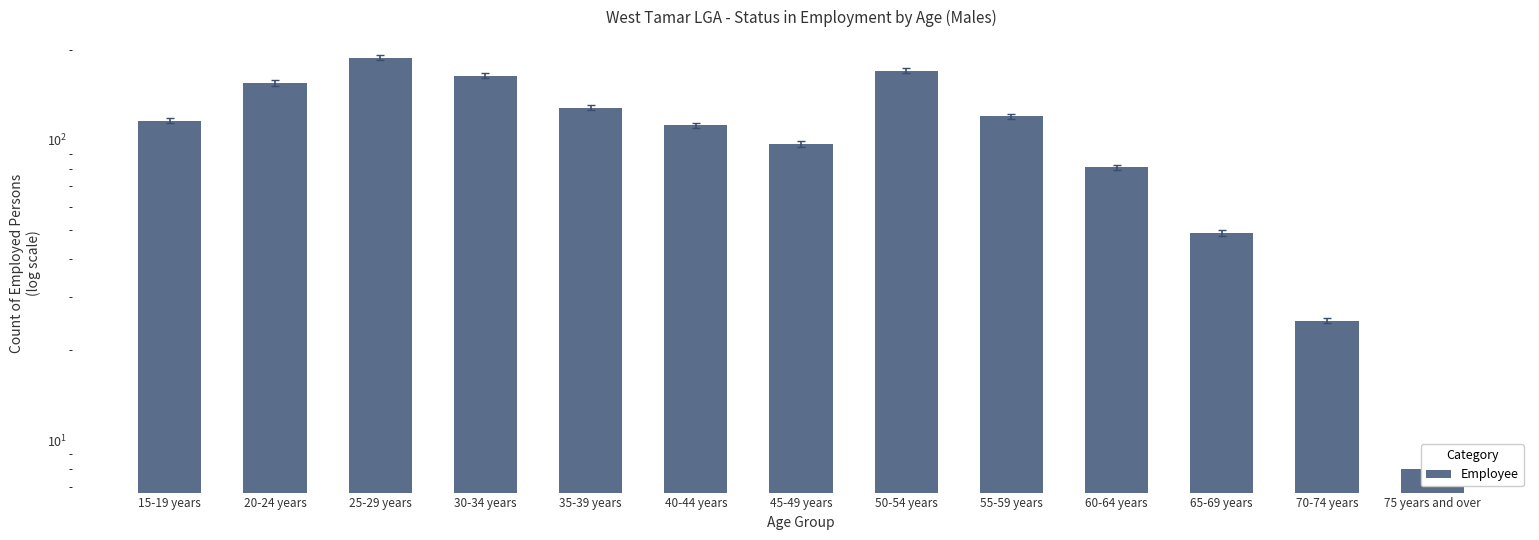

List the labels in order of value, smallest first.

75 years and over, 70-74 years, 65-69 years, 60-64 years, 45-49 years, 40-44 years, 15-19 years, 55-59 years, 35-39 years, 20-24 years, 30-34 years, 50-54 years, 25-29 years